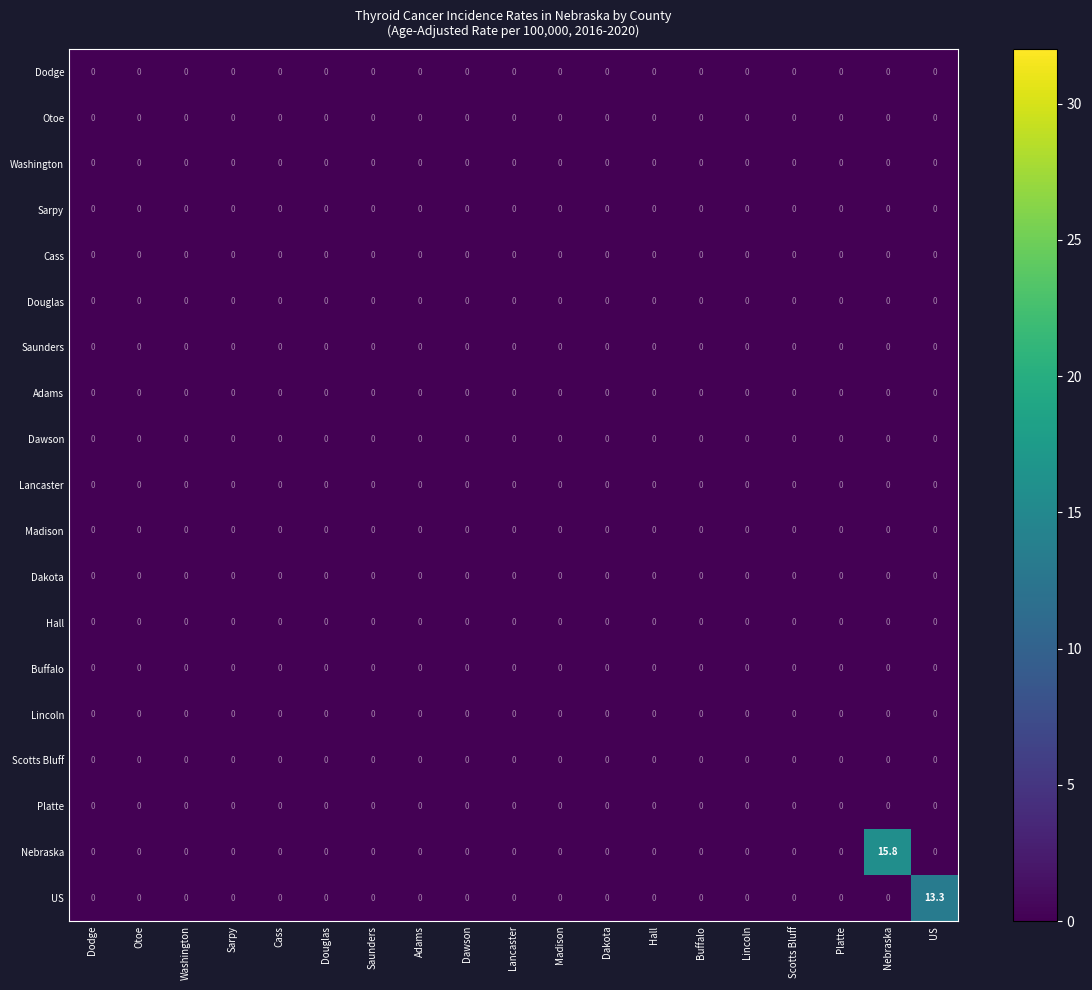

At which category is the sum across all series the highest?

Nebraska